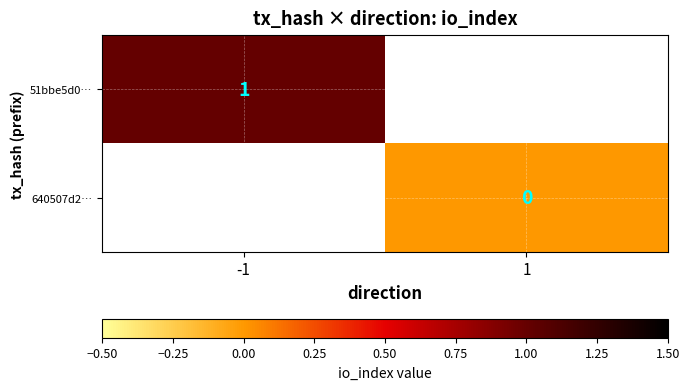

The value of 51bbe5d0… at -1 is 1. True or false?

True